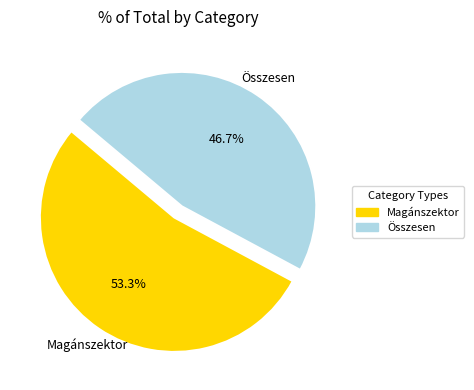

Is there any slice that represents more than half of the pie?

Yes